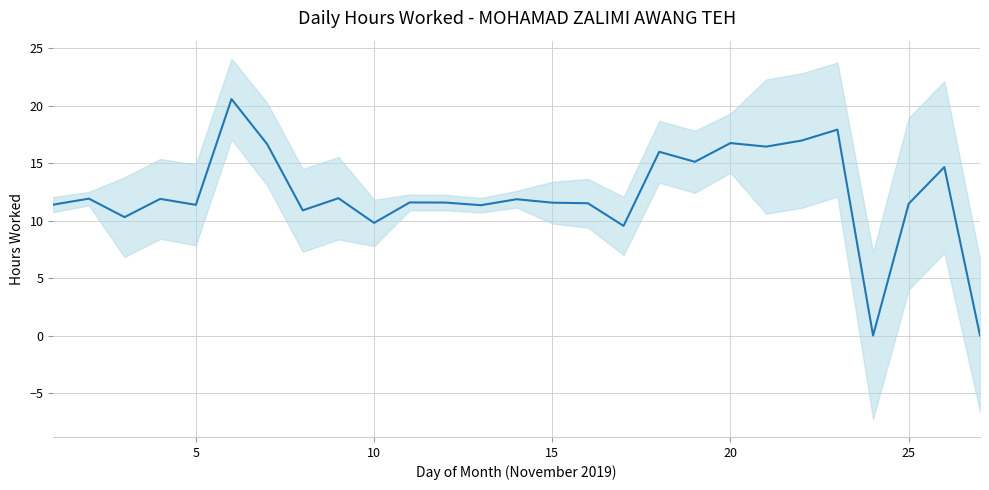

Reading right to left, what are all the values shown in this chart?

0.0	14.7	11.5	0.0	17.9	17.0	16.4	16.8	15.1	16.0	9.6	11.5	11.6	11.9	11.3	11.6	11.6	9.8	12.0	10.9	16.7	20.6	11.4	11.9	10.3	11.9	11.4